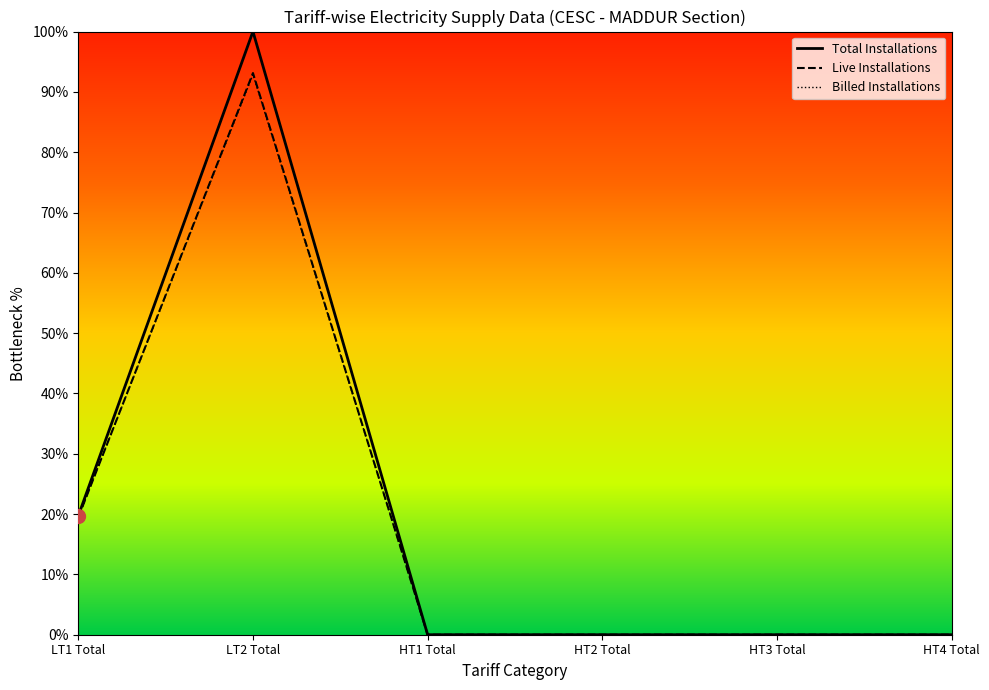

Reading left to right, list all the values displayed in this chart.

Total No. of Installations: 19.7	100.0	0.0	0.0	0.0	0.0
No. of Live Installations: 19.5	93.1	0.0	0.0	0.0	0.0
No. of Install. Actually billed: 19.5	92.9	0.0	0.0	0.0	0.0